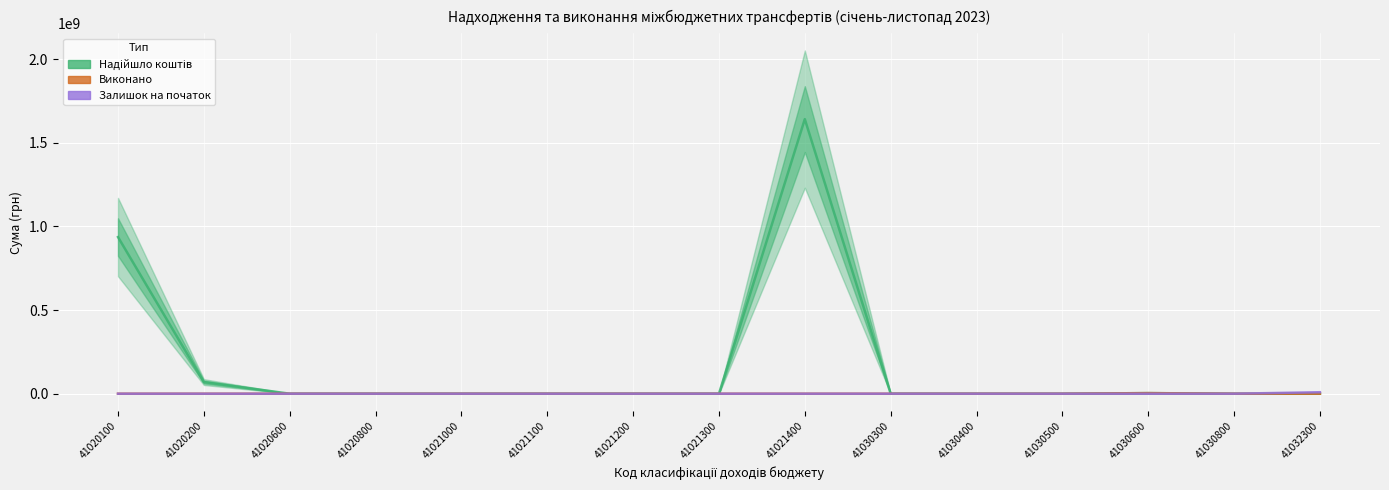

Reading left to right, what are all the values shown in this chart?

Надійшло коштів: 41020100=936381600.0	41020200=69506800.0	41020600=0.0	41020800=0.0	41021000=0.0	41021100=0.0	41021200=0.0	41021300=0.0	41021400=1641550800.0	41030300=0.0	41030400=0.0	41030500=0.0	41030600=3534300.0	41030800=0.0	41032300=0.0
Виконано: 41020100=0.0	41020200=0.0	41020600=0.0	41020800=0.0	41021000=0.0	41021100=0.0	41021200=0.0	41021300=0.0	41021400=0.0	41030300=0.0	41030400=0.0	41030500=0.0	41030600=3528062.1	41030800=0.0	41032300=0.0
Залишок на початок: 41020100=0.0	41020200=0.0	41020600=0.0	41020800=0.0	41021000=0.0	41021100=0.0	41021200=0.0	41021300=0.0	41021400=0.0	41030300=0.0	41030400=0.0	41030500=0.0	41030600=0.0	41030800=0.0	41032300=8825334.6